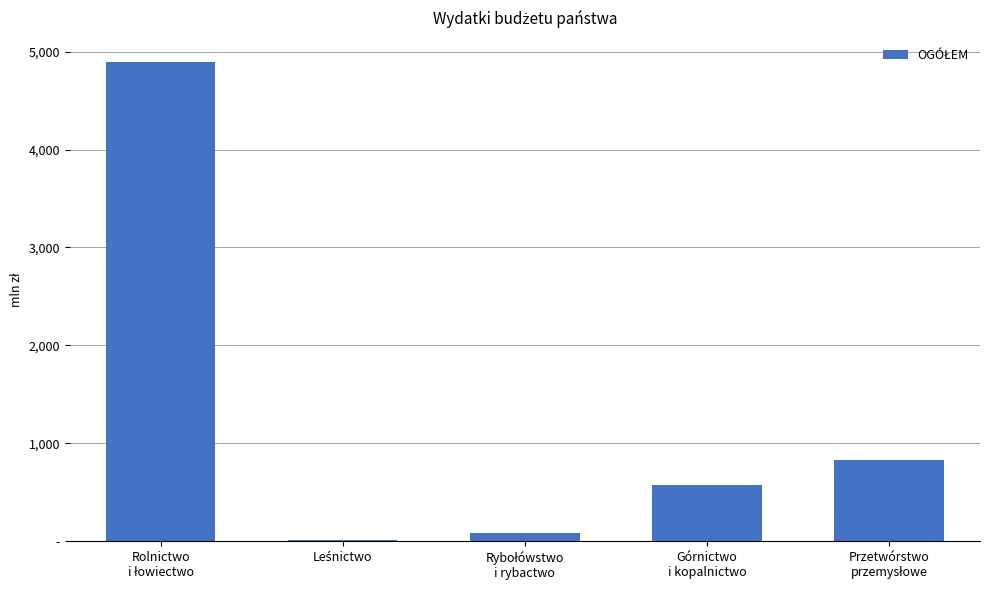

What is the sum of all values?

6396.0